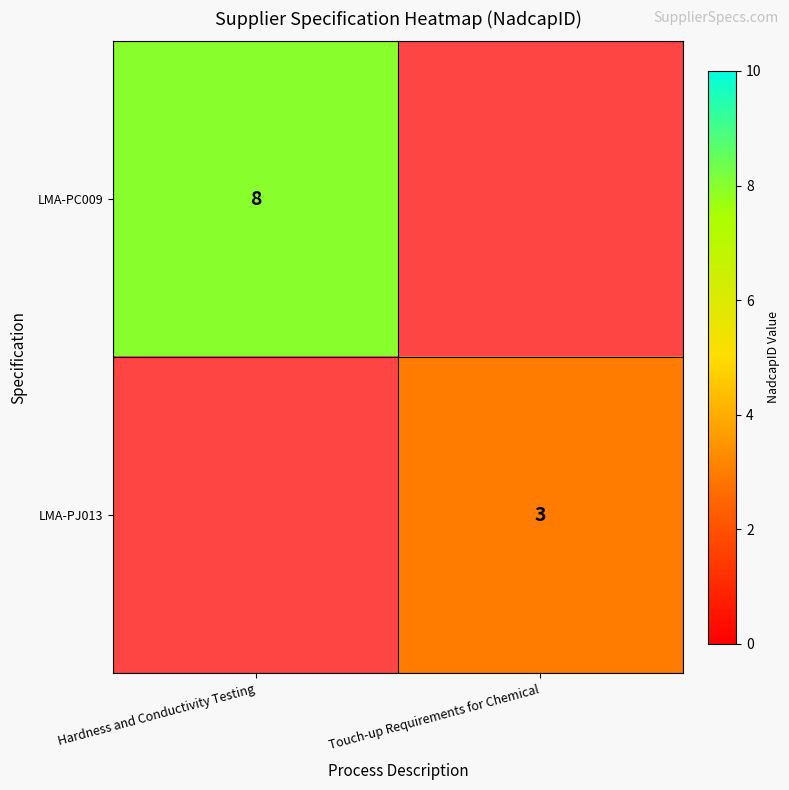

Is it true that LMA-PC009 equals 1.8 at Hardness and Conductivity Testing?

False